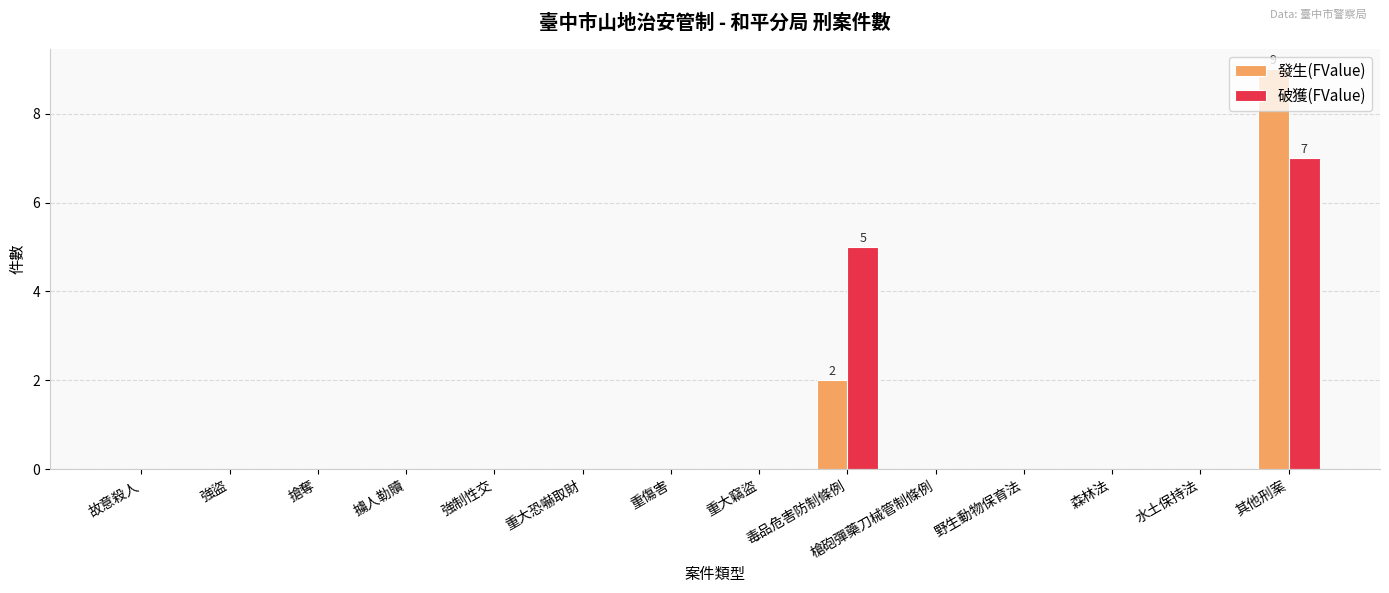

Between 故意殺人 and 其他刑案, which series saw the biggest shift?

發生(FValue)